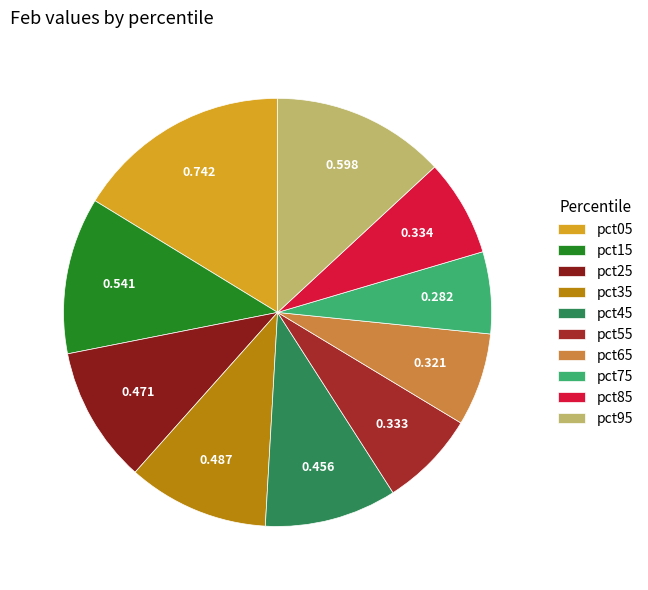

What is the total percentage of pct85 and pct45?

17.3%